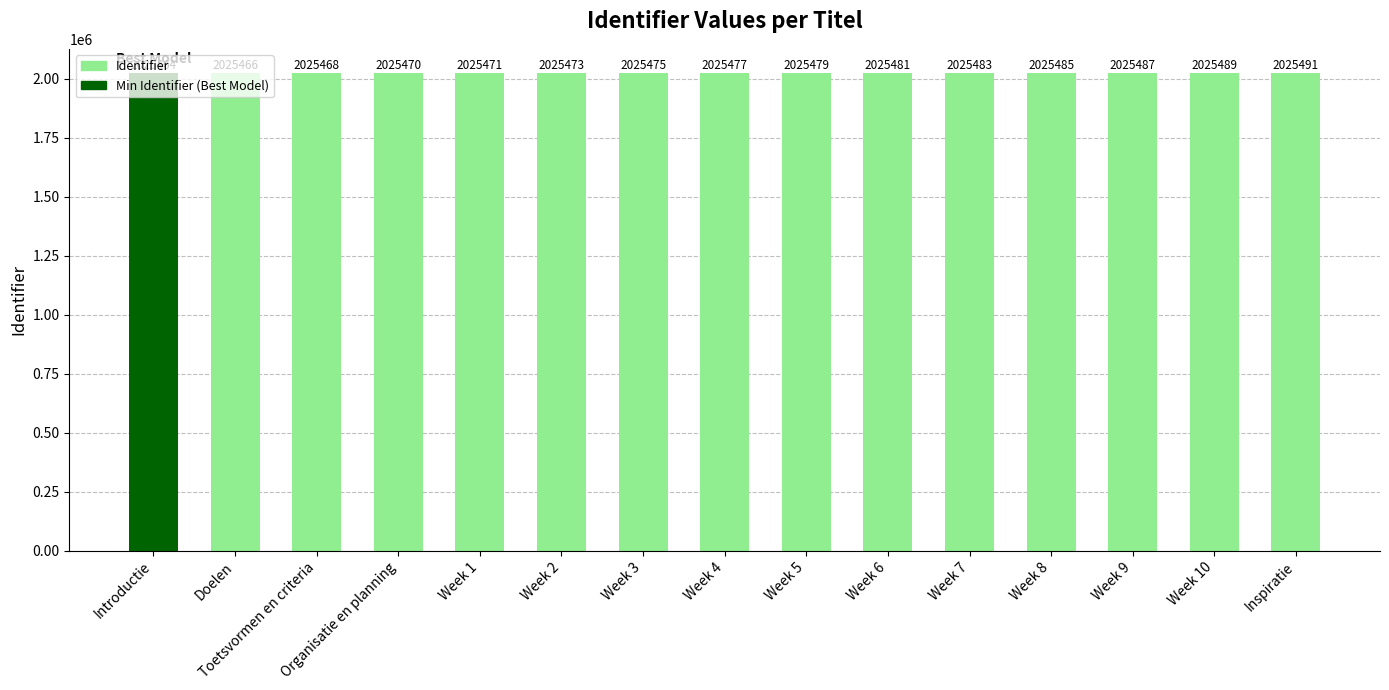

Is it true that the value at Week 9 is 2025487?

True